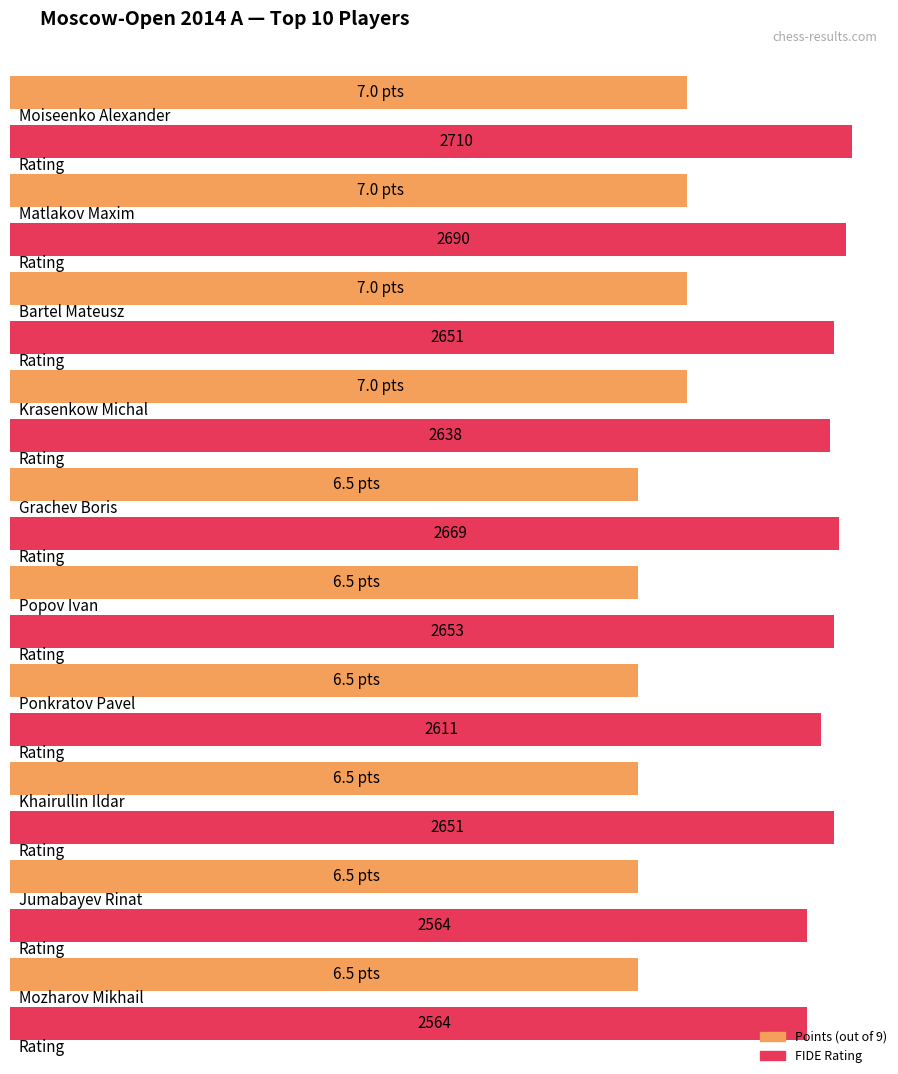

Which category has the highest value across all series?

Moiseenko Alexander